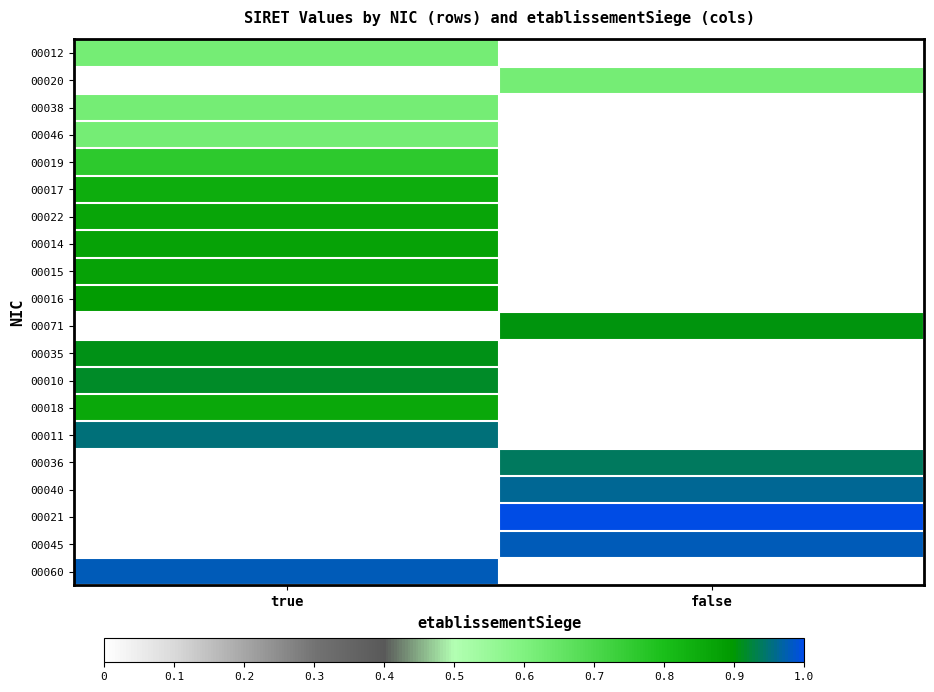

Between true and false, which is larger?

true